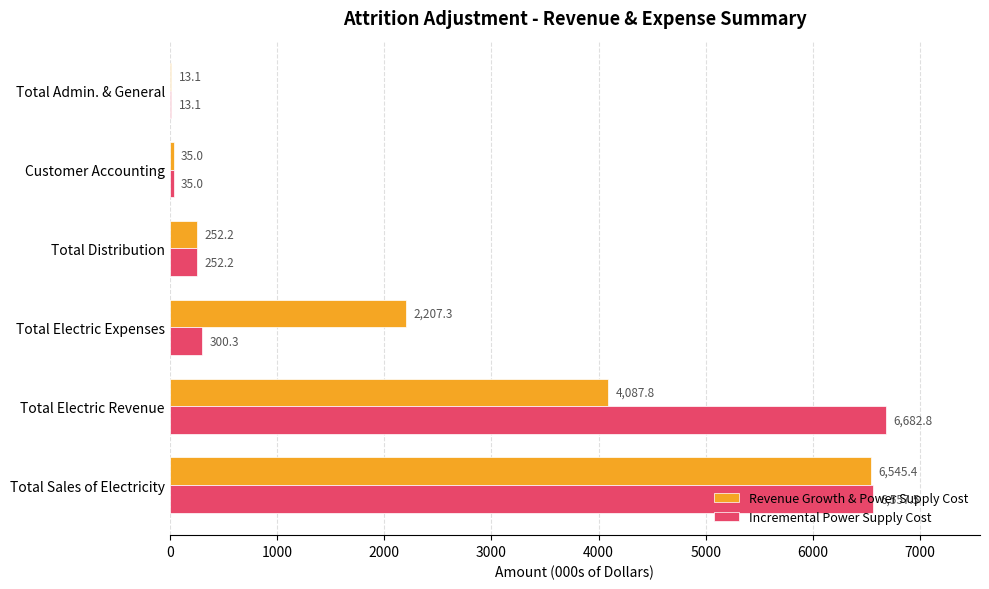

What value does the Incremental Power Supply Cost series have at Total Sales of Electricity?

6557.5